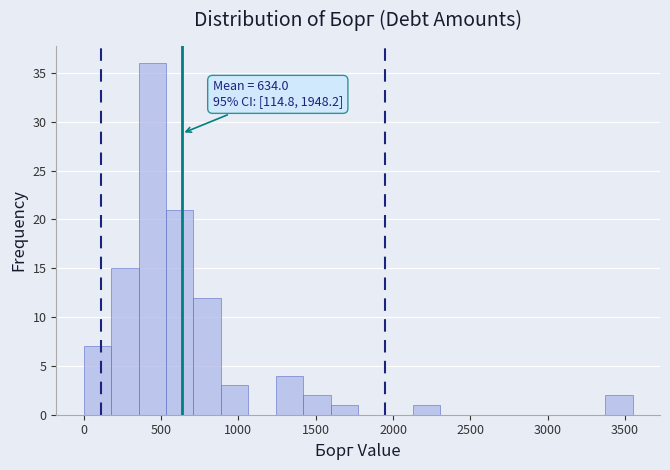

Around what value on the x-axis is the tallest bar? Give the approximate position of its centre, as read against the axis.

450